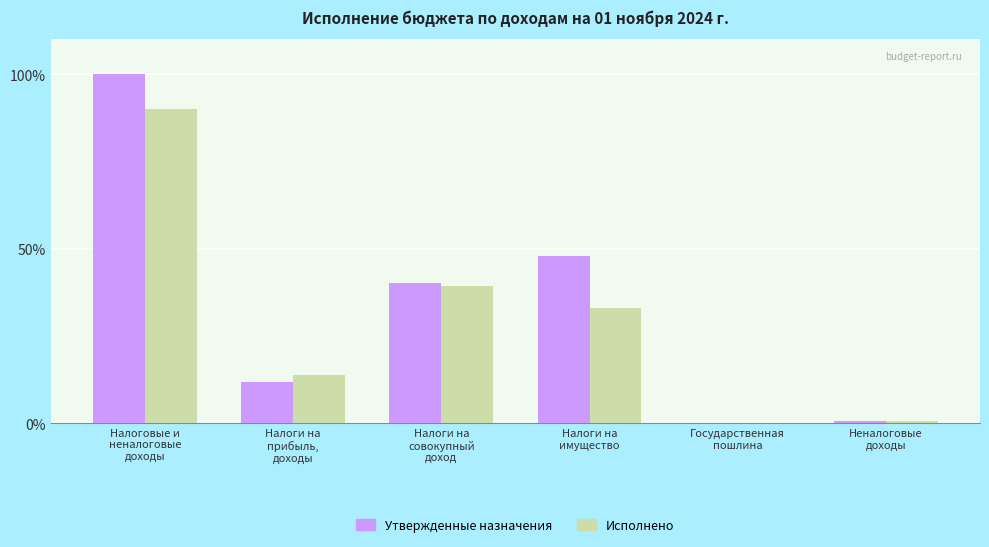

The Исполнено series shows 0.2 at Государственная
пошлина. True or false?

True